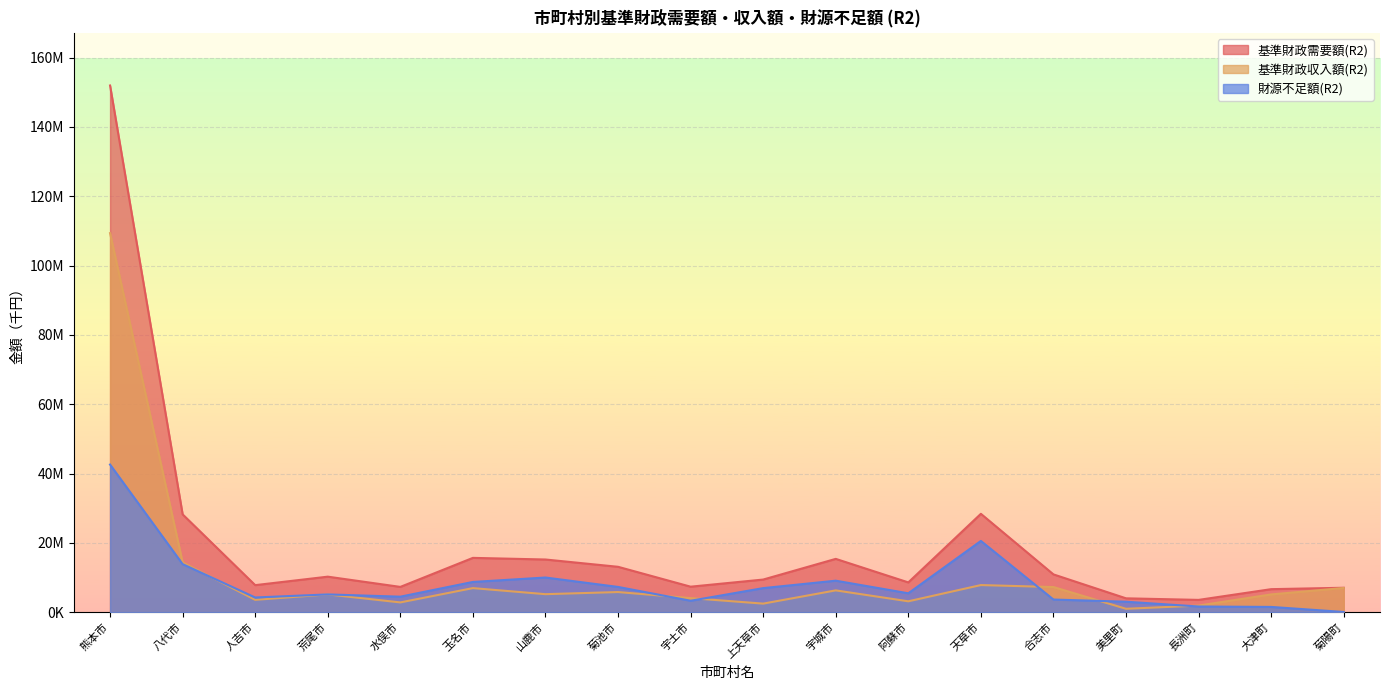

Where does the 基準財政収入額(R2) series first go above 5198797?

熊本市